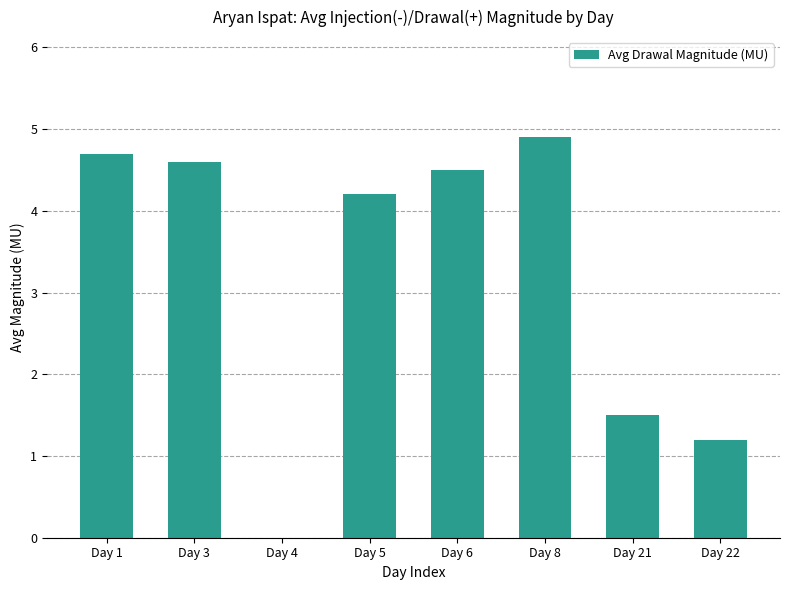

Reading left to right, extract all data points from this chart.

Day 1=4.7	Day 3=4.6	Day 4=0.0	Day 5=4.2	Day 6=4.5	Day 8=4.9	Day 21=1.5	Day 22=1.2